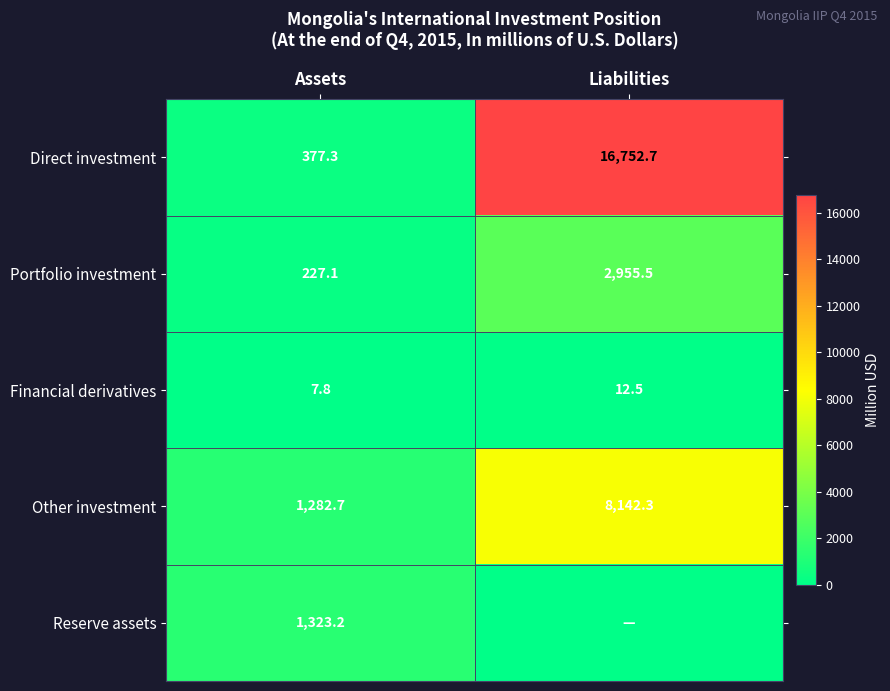

How many values in the Portfolio investment series exceed 2955?

1